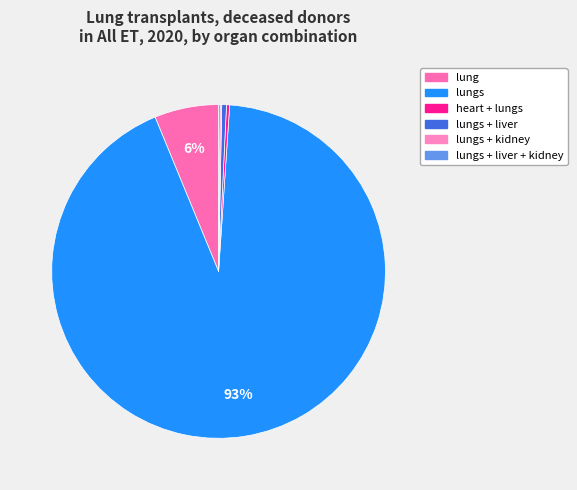

What is the largest slice in the pie chart?

lungs